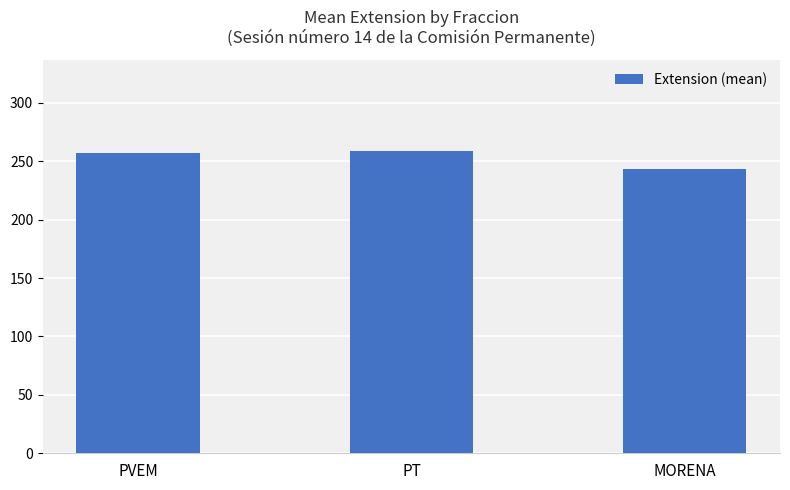

How many bars are there in total?

3